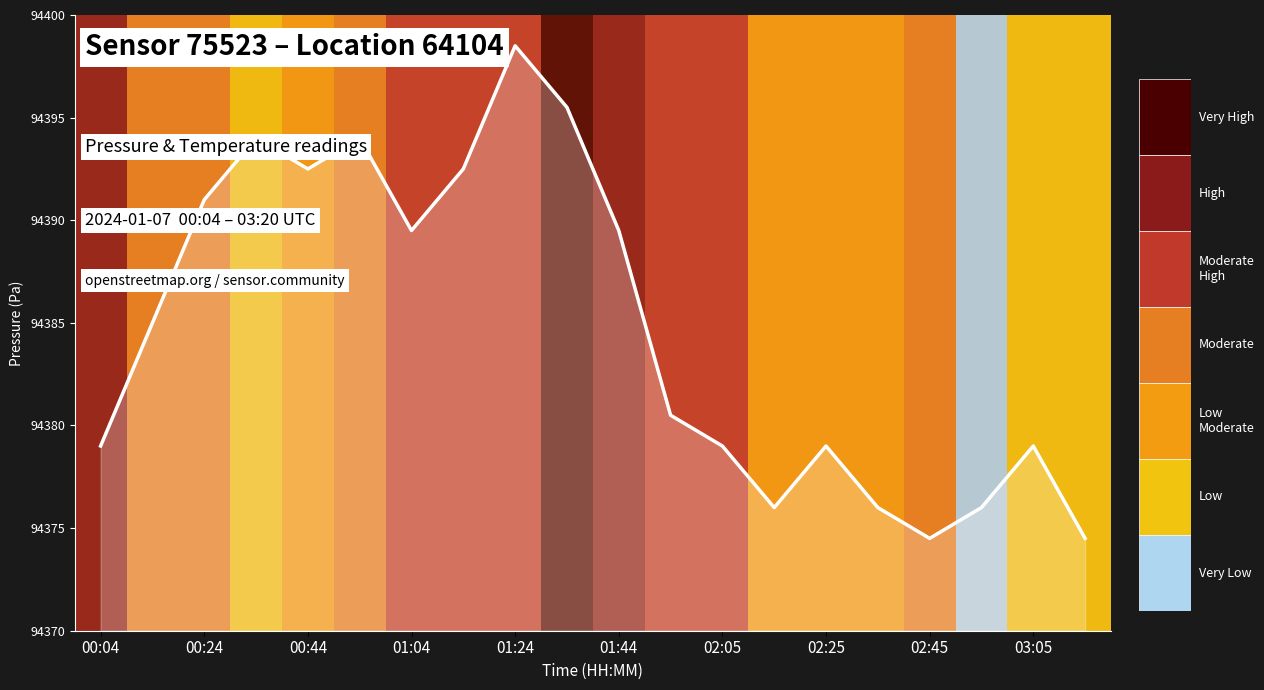

What is the minimum value shown in the chart?

94374.5